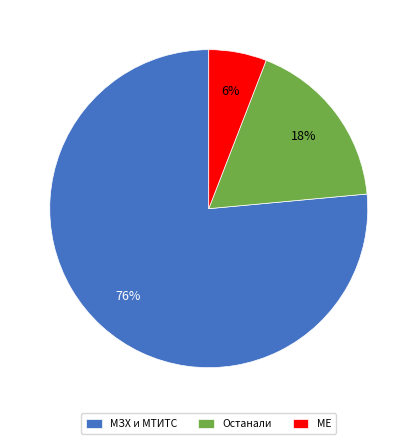

Is there a majority slice in this chart?

Yes